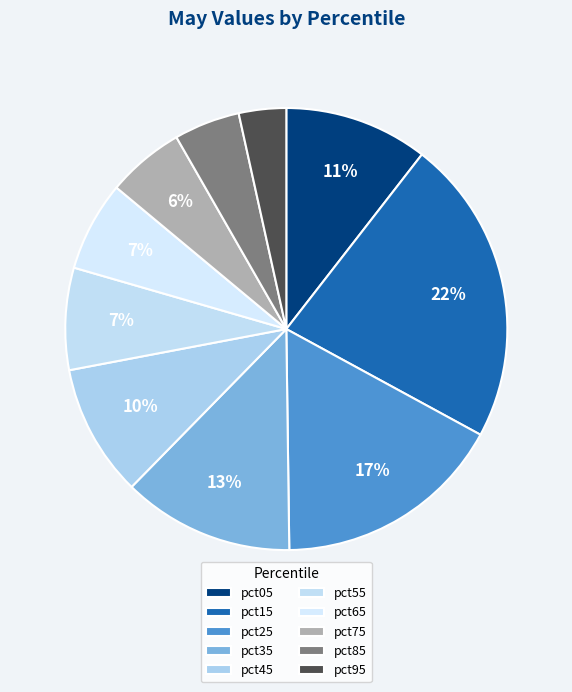

To the nearest percent, what portion does pct05 represent?

11%